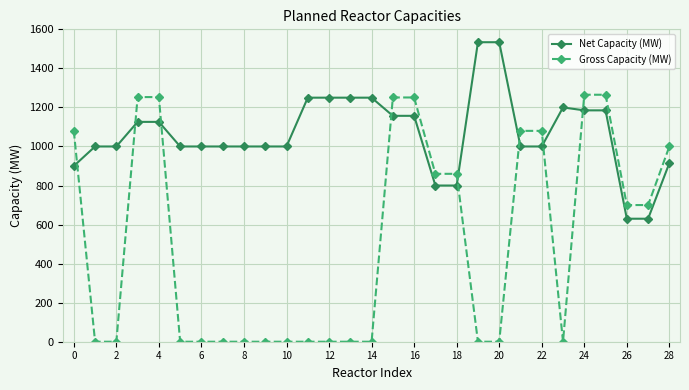

Rank the series by their maximum value, from highest to lowest.

Net Capacity (MW), Gross Capacity (MW)